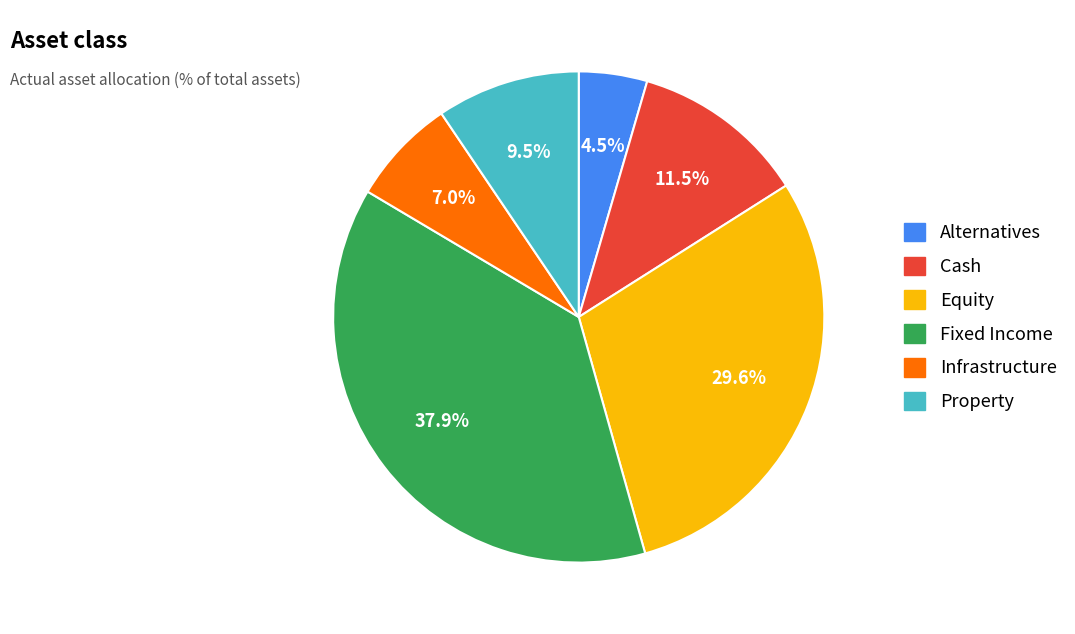

Rank the categories by value from lowest to highest.

Alternatives, Infrastructure, Property, Cash, Equity, Fixed Income